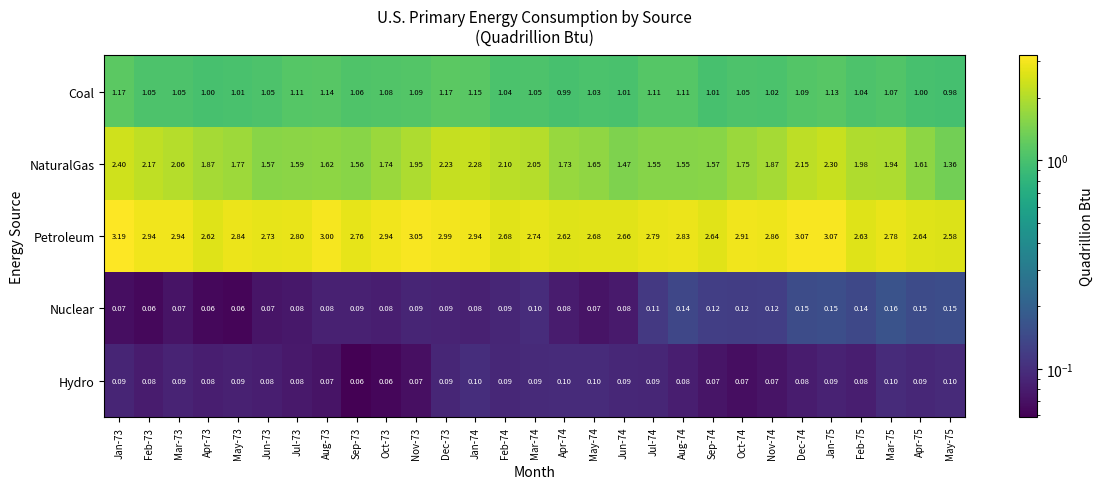

Which series changed the most between Mar-74 and Dec-74?

Petroleum